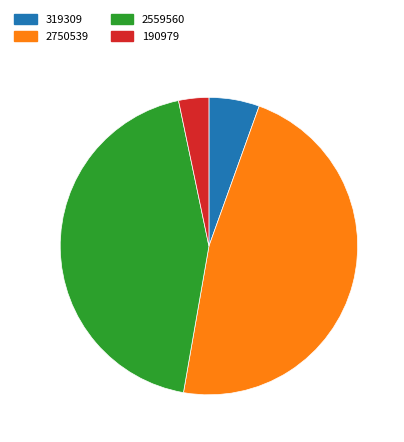

Which has a higher value, 2750539 or 190979?

2750539